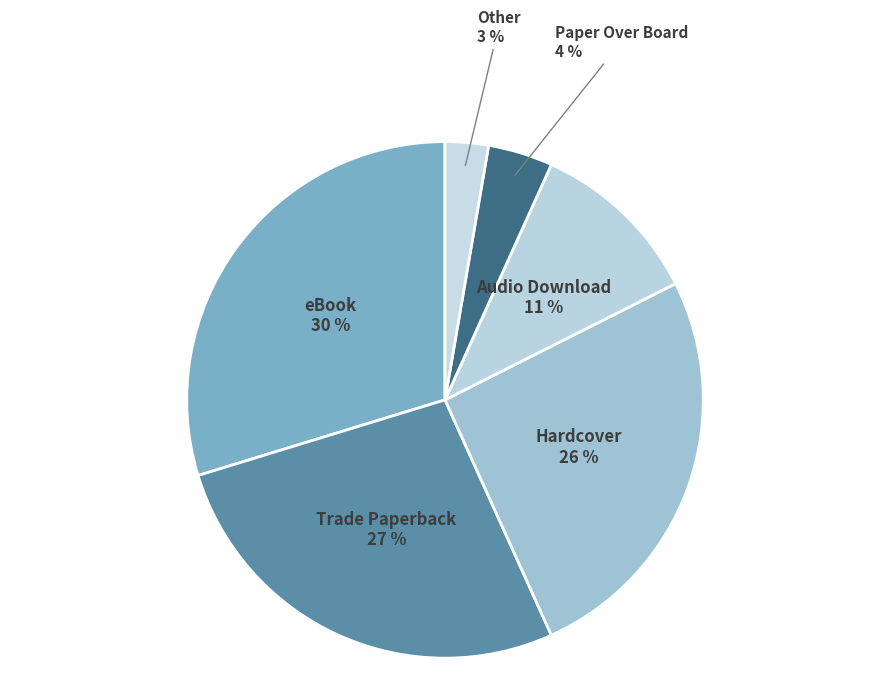

Between Audio Download and Trade Paperback, which is larger?

Trade Paperback